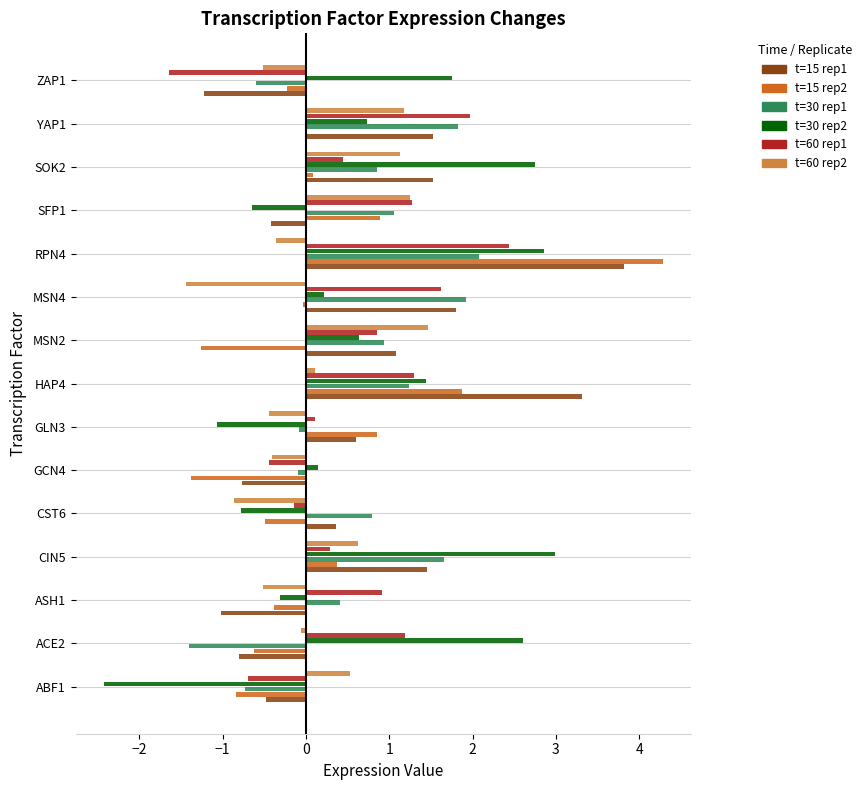

What is the total value across all series at ZAP1?

-2.4